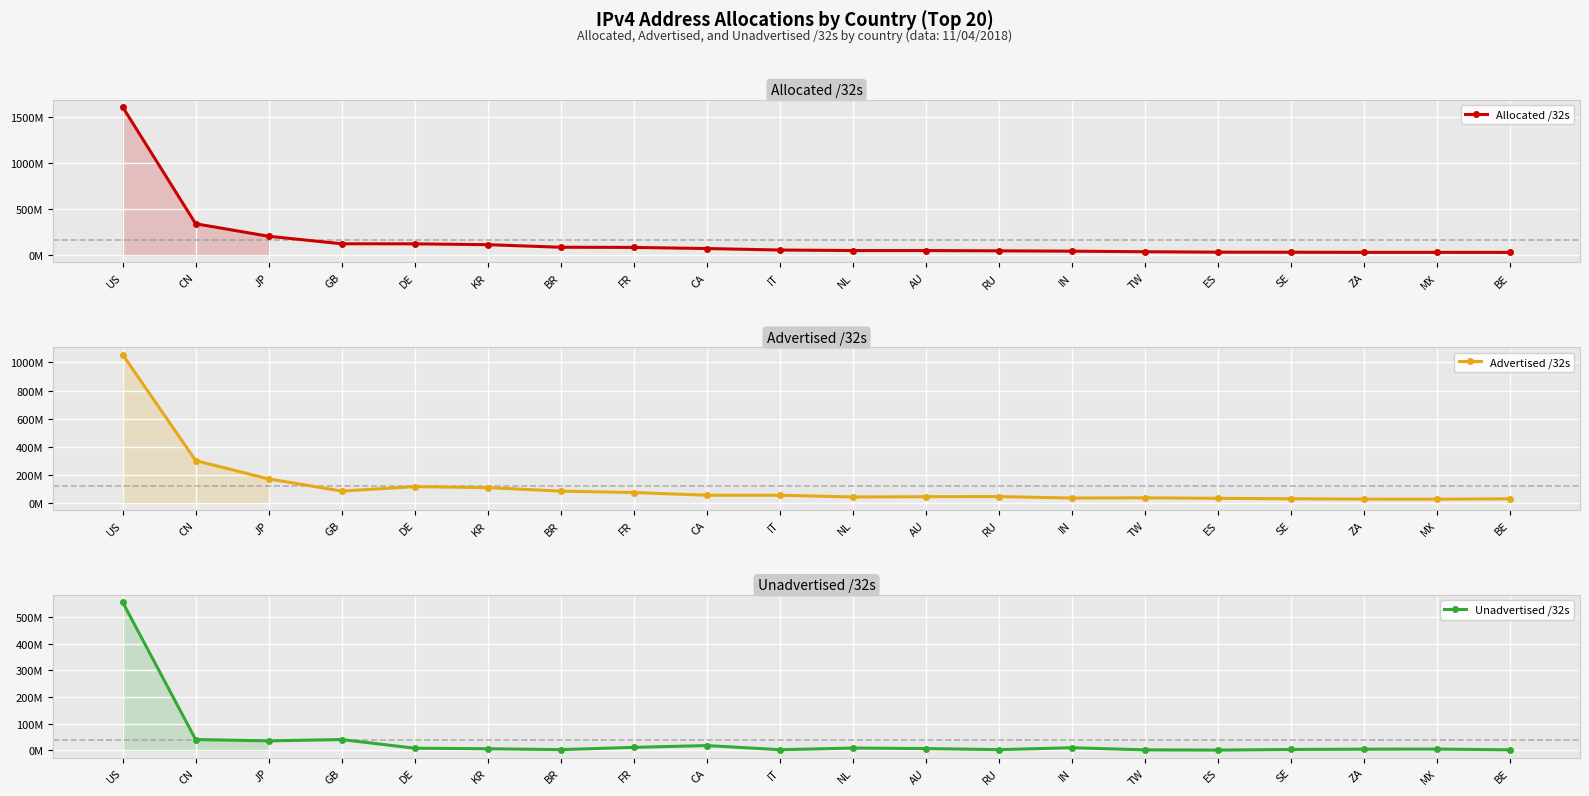

How many lines are shown in the chart?

3